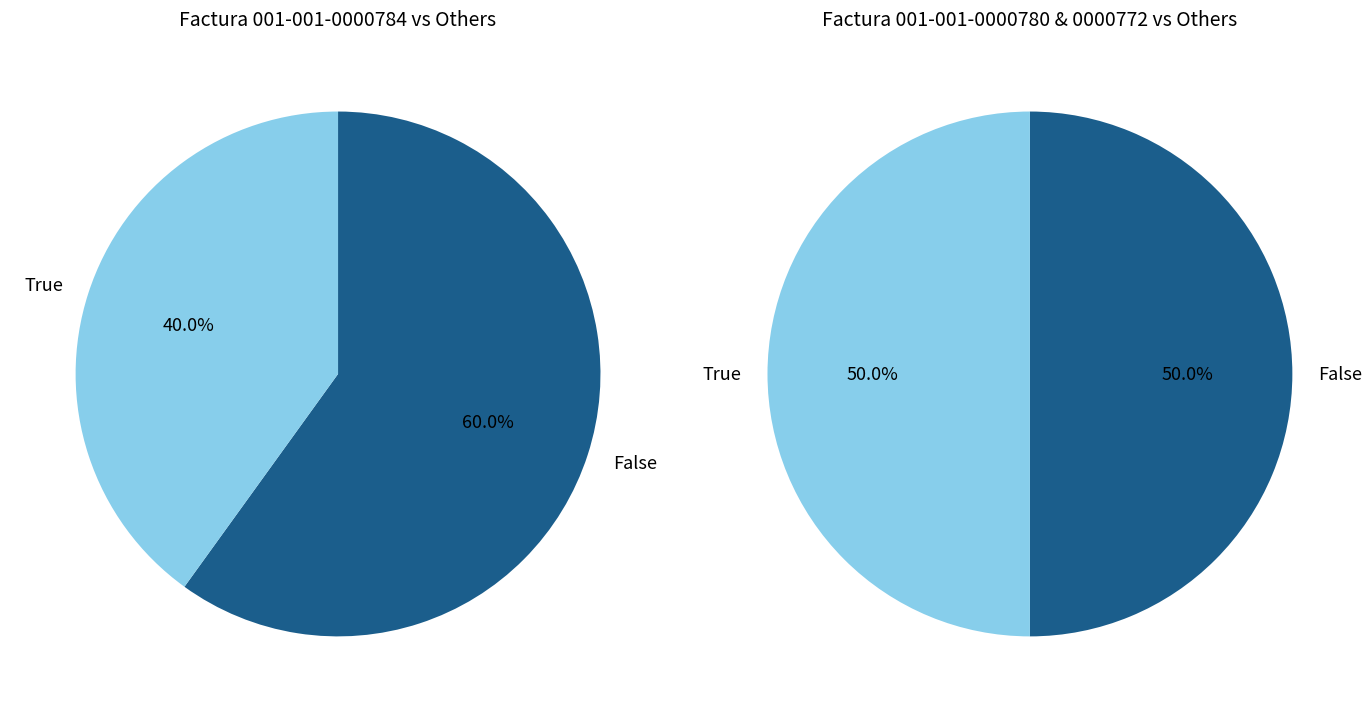

The 001-001-0000780 slice represents 38% of the pie. True or false?

False